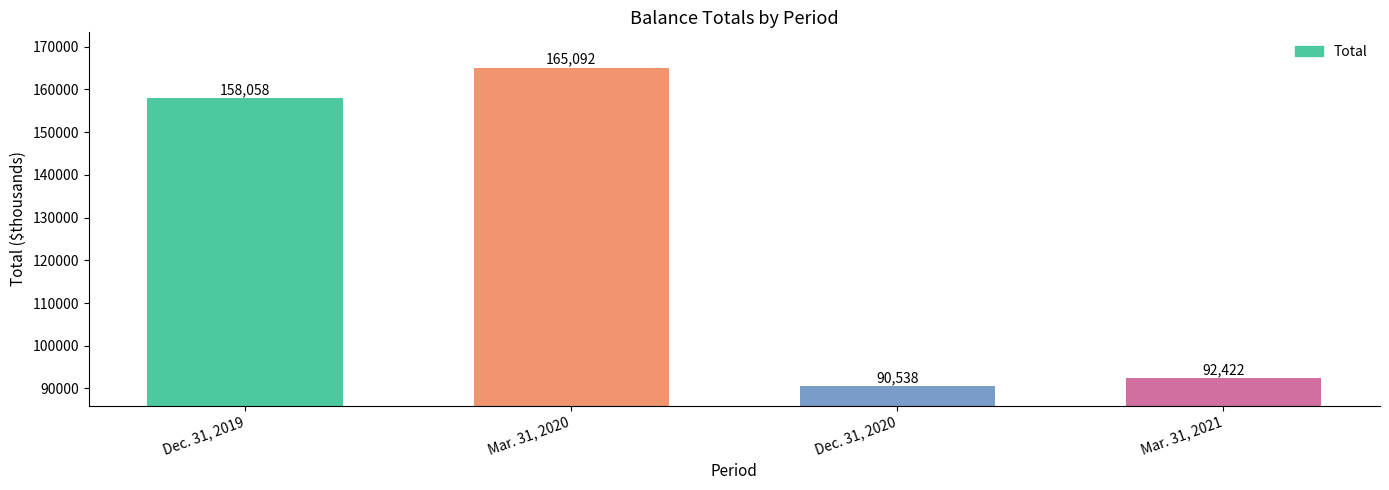

Which label corresponds to the smallest value in the chart?

Dec. 31, 2020